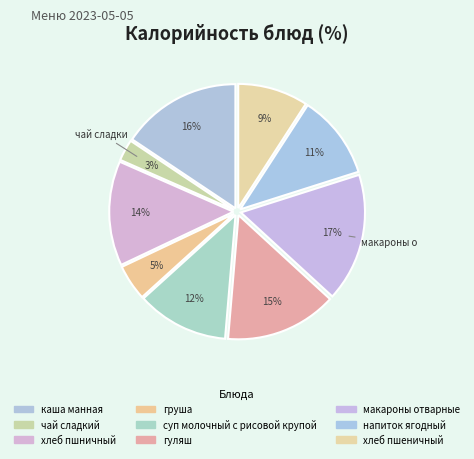

Count the number of slices in the pie.

9